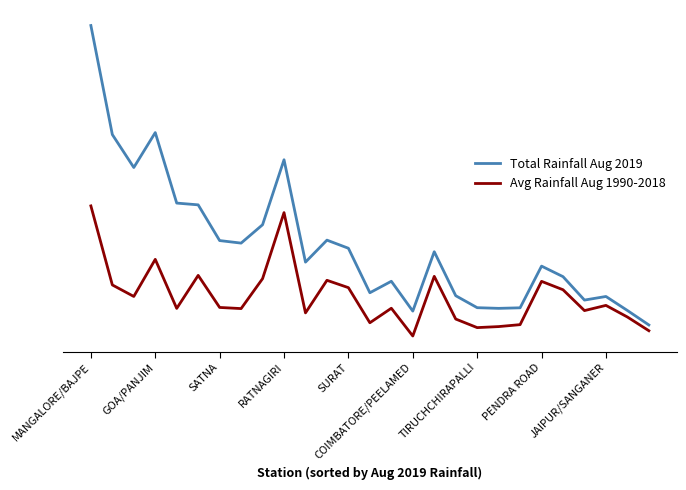

True or false: Total Rainfall Aug 2019 and Avg Rainfall Aug 1990-2018 intersect in this chart.

False